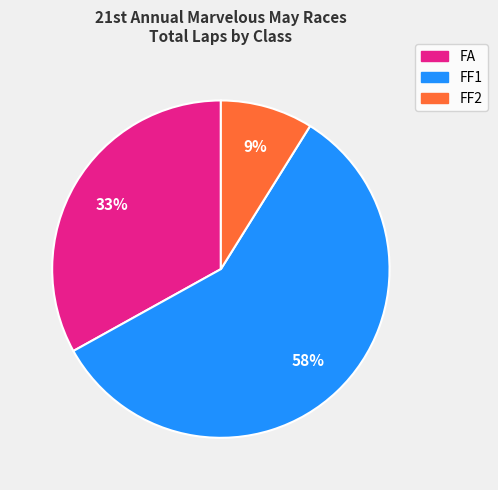

To the nearest percent, what is the average slice percentage?

33%